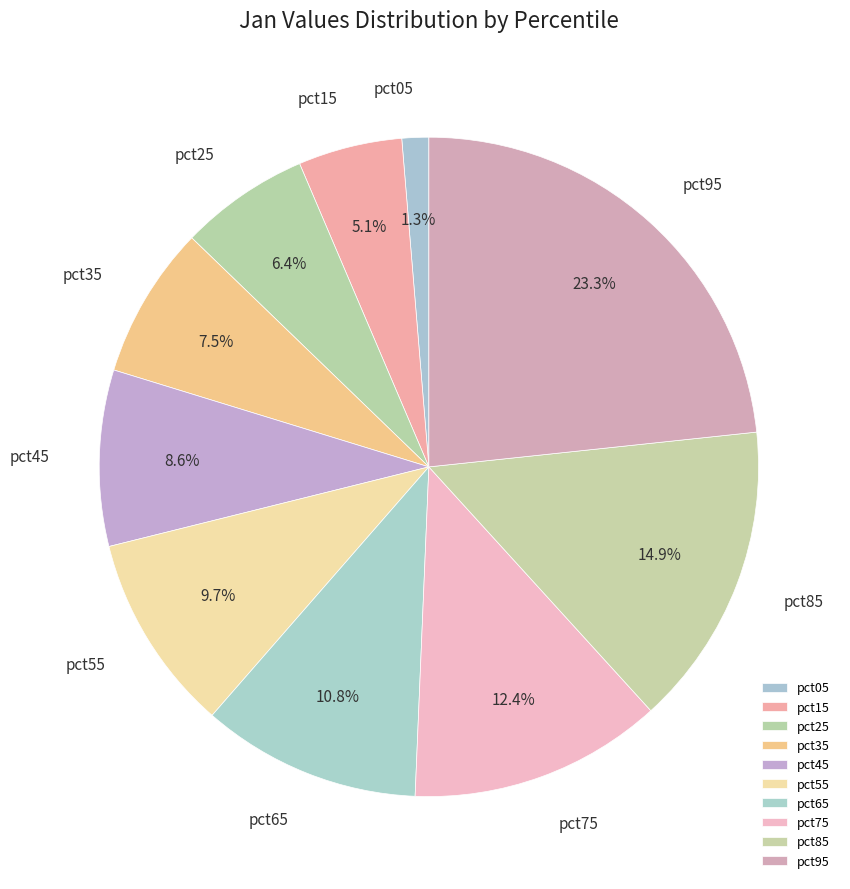

Is it true that pct35 is 1% of the pie?

False